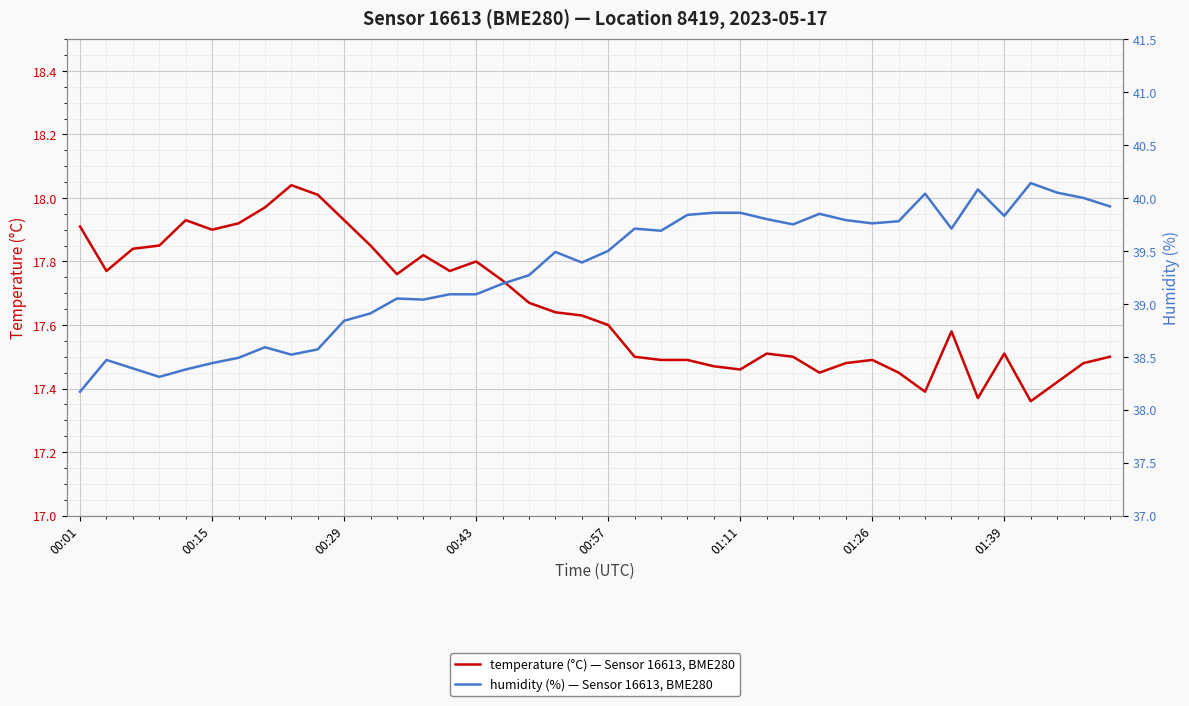

What is the sum of all humidity values?

1572.7